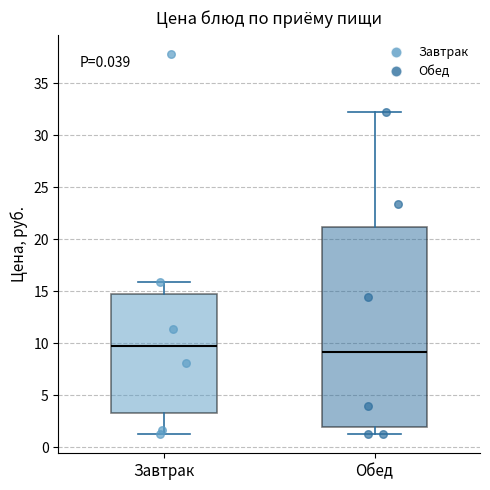

Which box's median line is the highest?

Завтрак